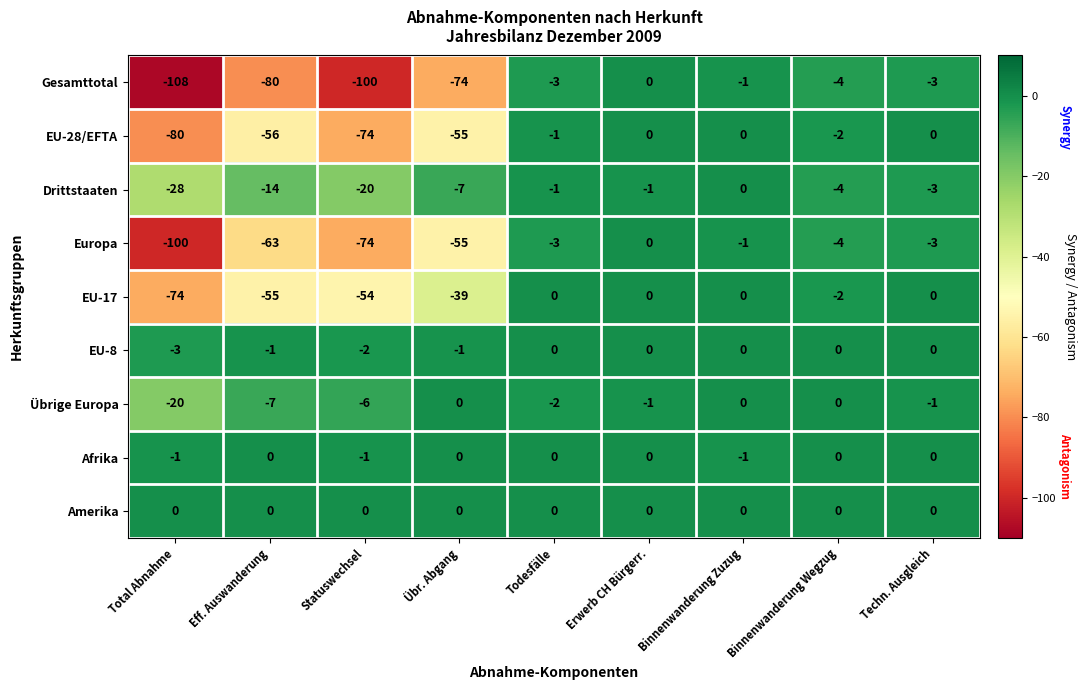

Which series has the largest range (max minus min)?

Gesamttotal